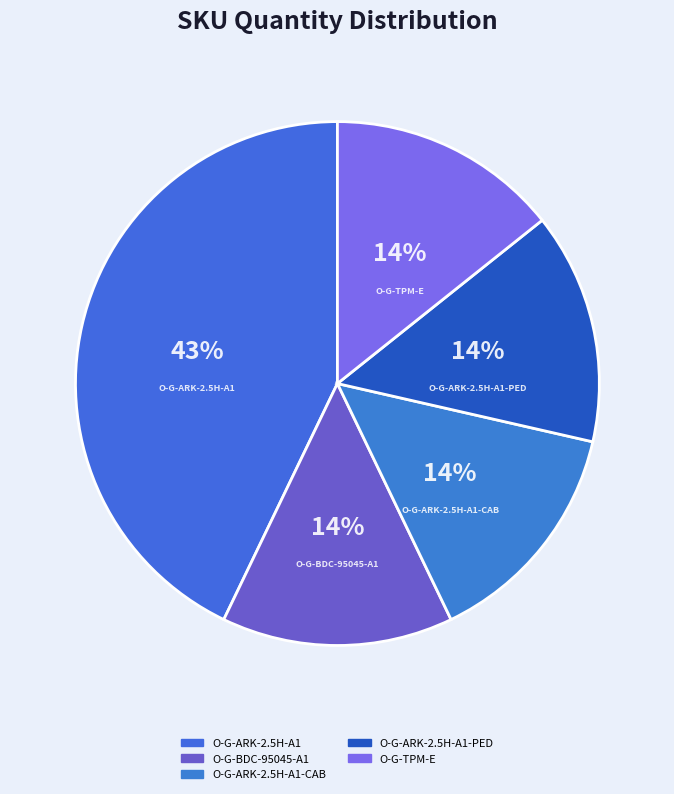

To the nearest percent, what portion does O-G-ARK-2.5H-A1-CAB represent?

14%